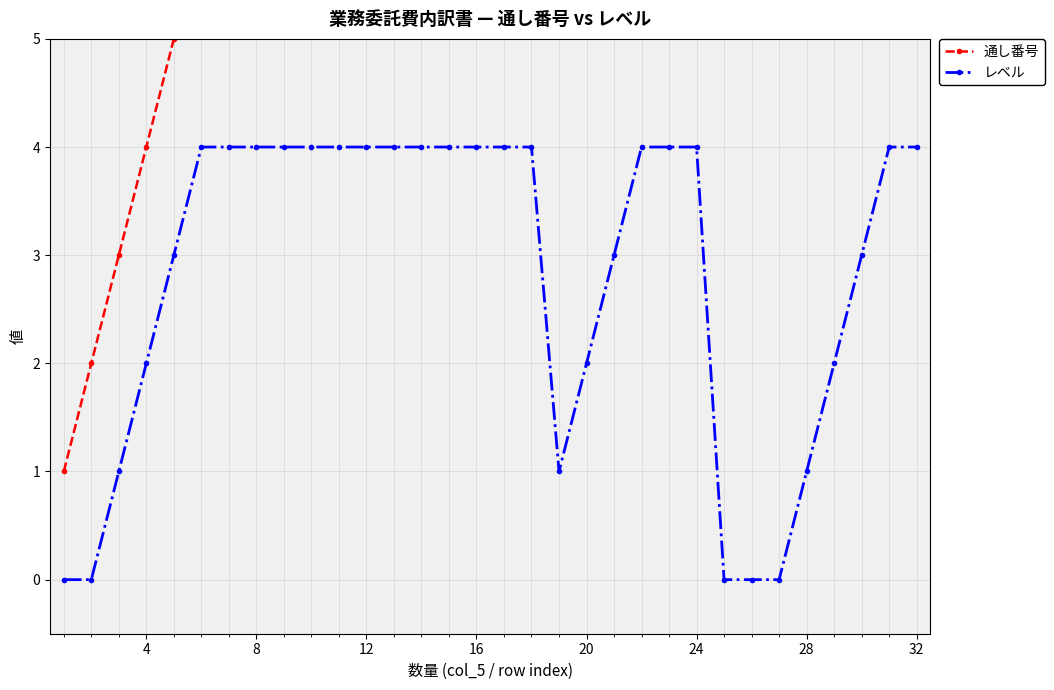

True or false: レベル has a value of 2 at 16.

False